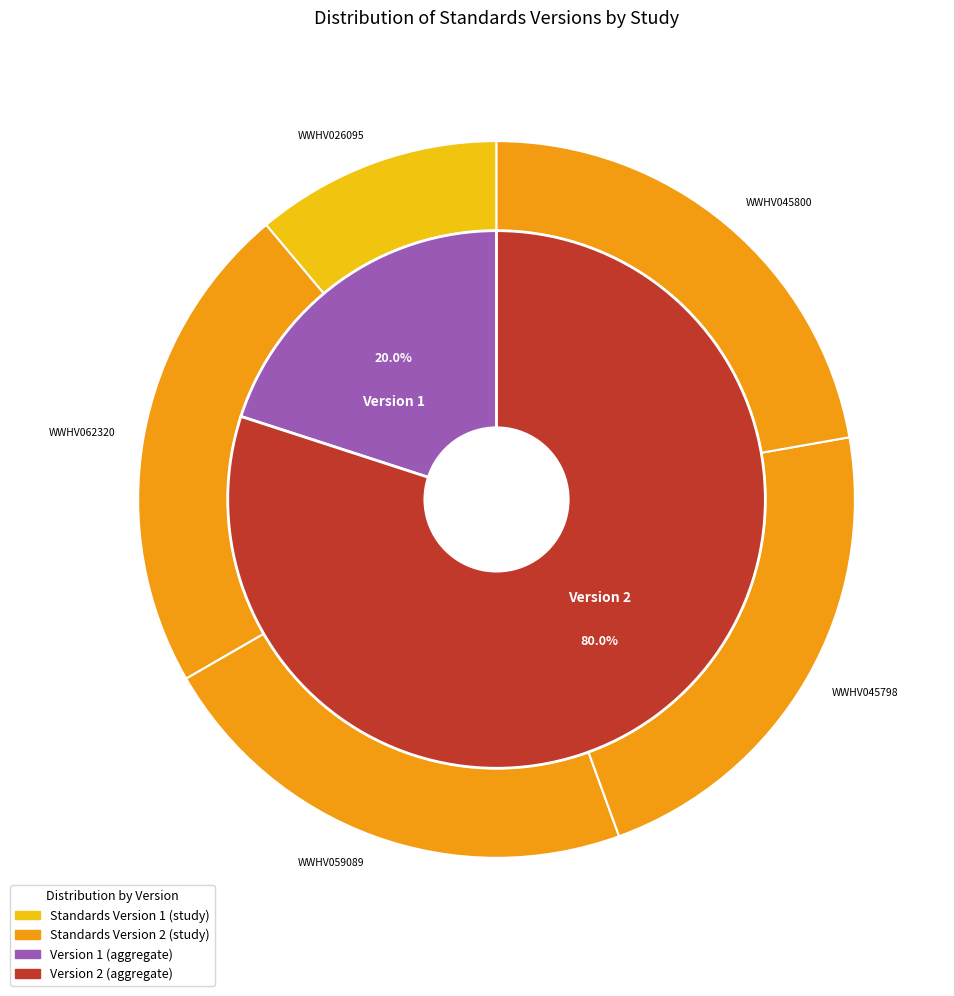

To the nearest percent, what percentage of the pie is WWHV059089?

22%